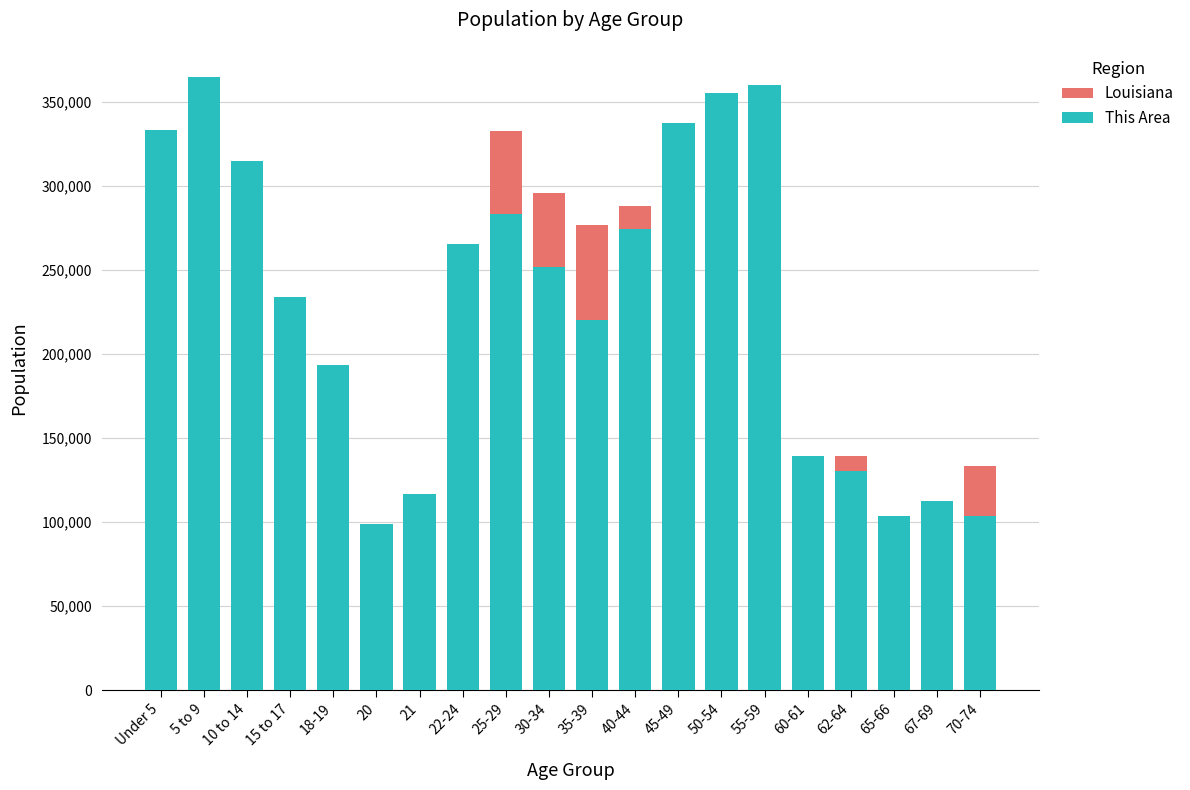

Count the number of categories in the chart.

20